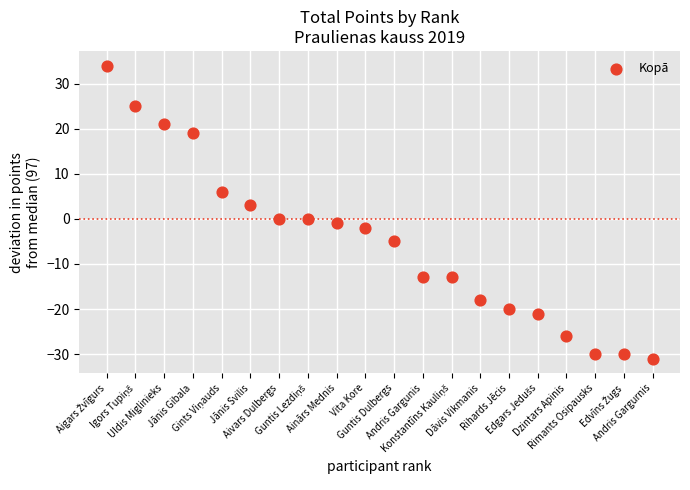

What is the range of X values (max minus min)?

19